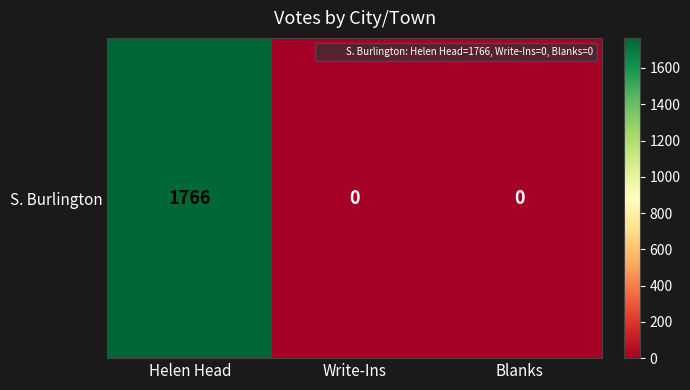

Reading left to right, list all the values displayed in this chart.

1766	0	0